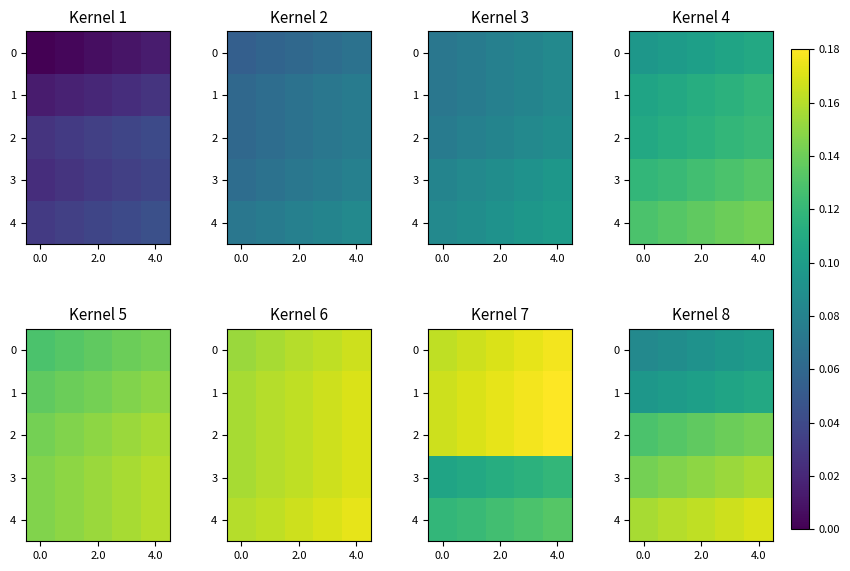

What is the difference between the maximum and minimum values in the 0 series?

0.1